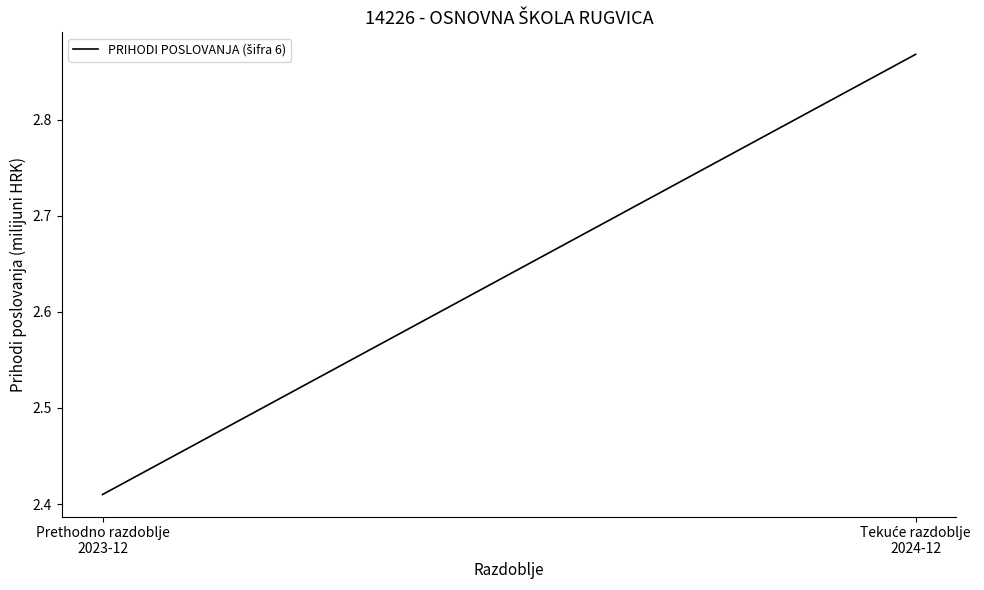

What position from the left is Tekuće razdoblje
2024-12?

2